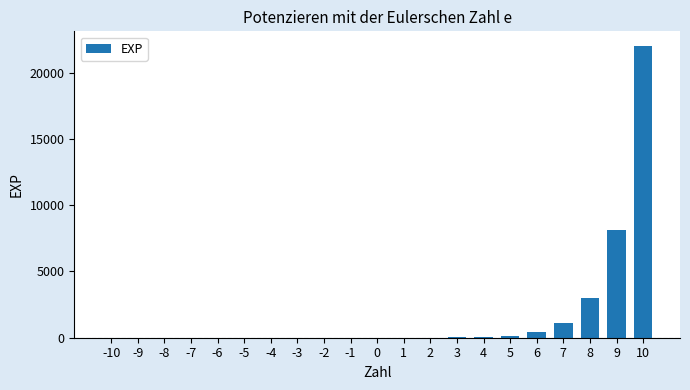

What is the ratio of the value at 8 to the value at 7?

2.7